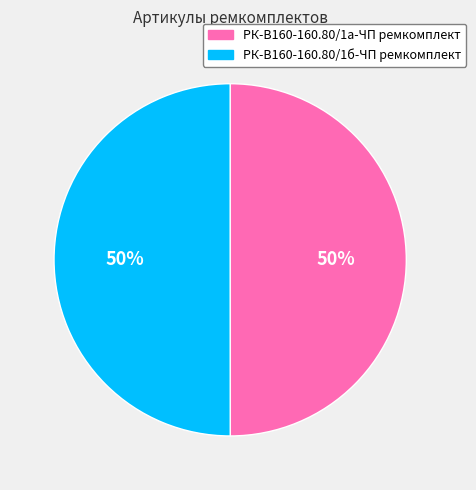

Do РК-В160-160.80/1а-ЧП ремкомплект and РК-В160-160.80/1б-ЧП ремкомплект together represent more than half of the pie?

Yes